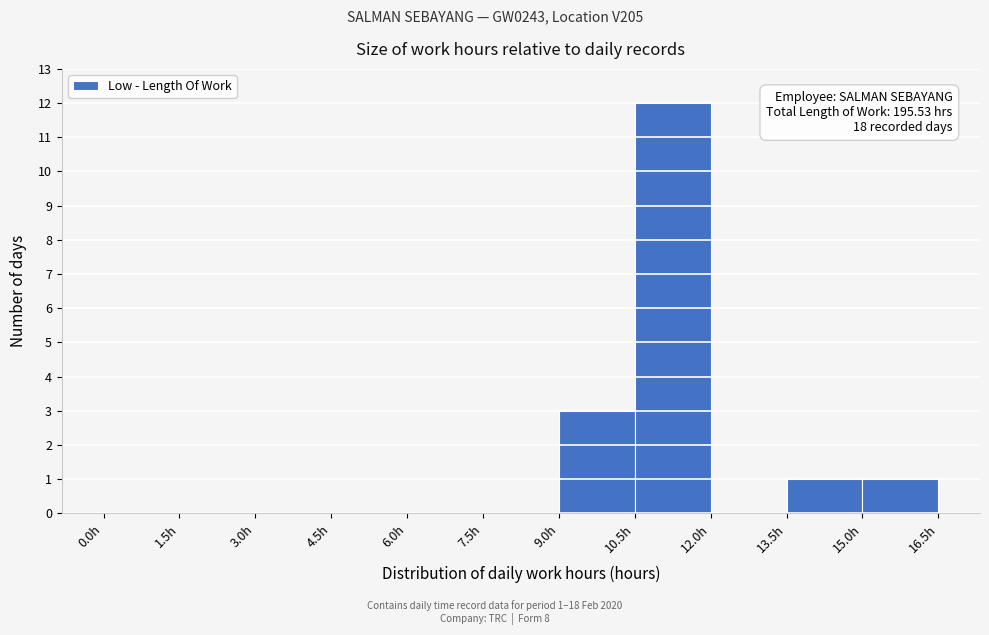

Over which range of the x-axis is the bar tallest?

10.5 to 12.0